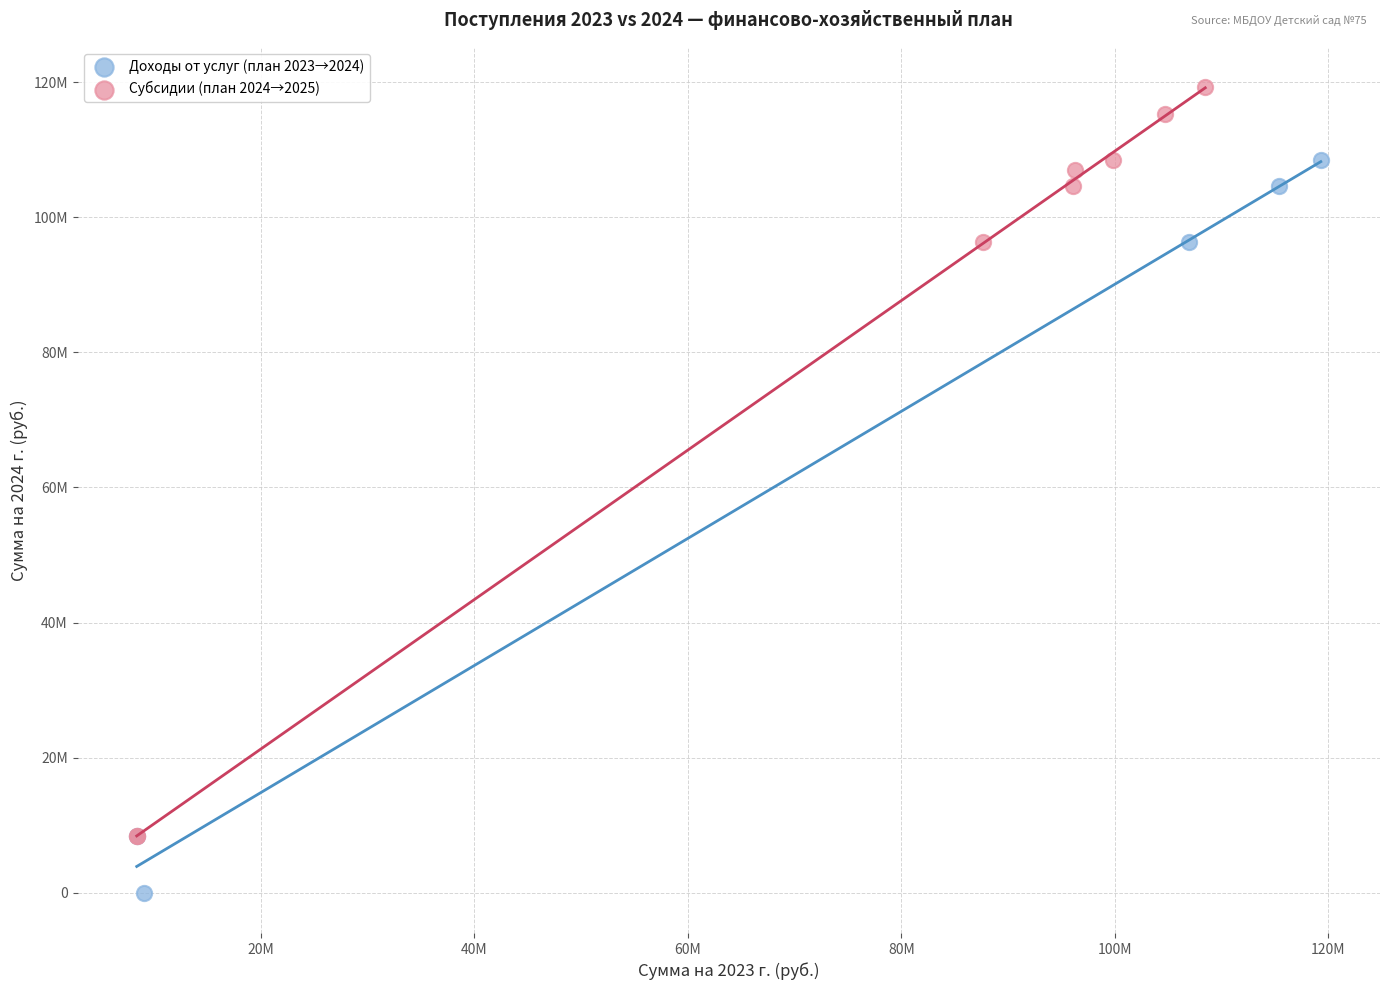

Which series contains the highest Y value?

Субсидии (план 2024→2025)